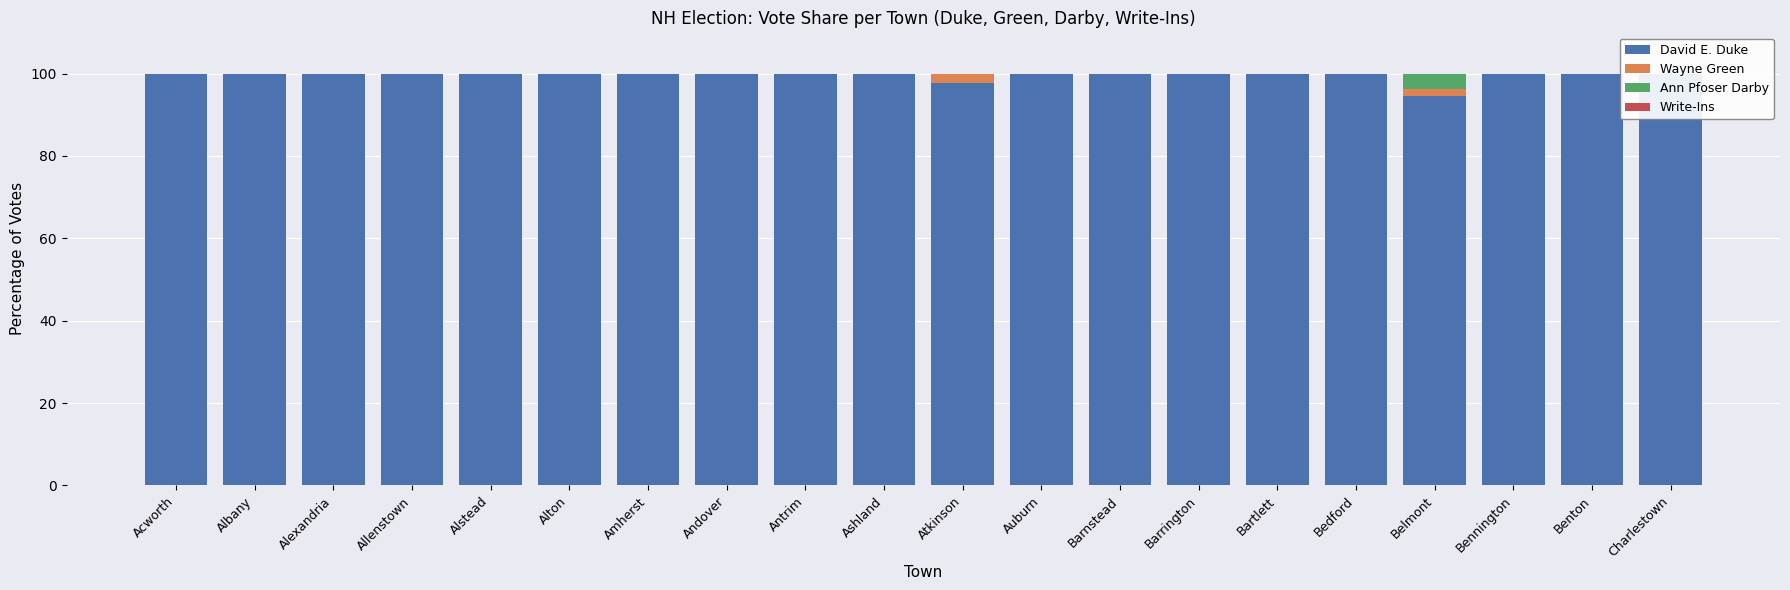

Reading left to right, list all the values displayed in this chart.

David E. Duke: 100.0	100.0	100.0	100.0	100.0	100.0	100.0	100.0	100.0	100.0	97.6	100.0	100.0	100.0	100.0	100.0	94.4	100.0	100.0	100.0
Wayne Green: 0.0	0.0	0.0	0.0	0.0	0.0	0.0	0.0	0.0	0.0	2.4	0.0	0.0	0.0	0.0	0.0	1.9	0.0	0.0	0.0
Ann Pfoser Darby: 0.0	0.0	0.0	0.0	0.0	0.0	0.0	0.0	0.0	0.0	0.0	0.0	0.0	0.0	0.0	0.0	3.7	0.0	0.0	0.0
Write-Ins: 0.0	0.0	0.0	0.0	0.0	0.0	0.0	0.0	0.0	0.0	0.0	0.0	0.0	0.0	0.0	0.0	0.0	0.0	0.0	0.0